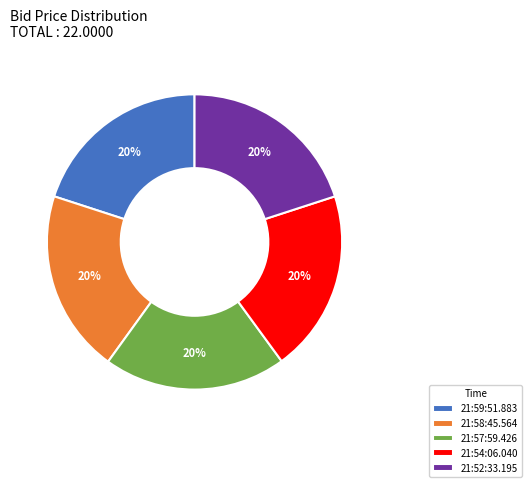

Approximately how many times larger is the value at 21:57:59.426 compared to 21:54:06.040?

1.0